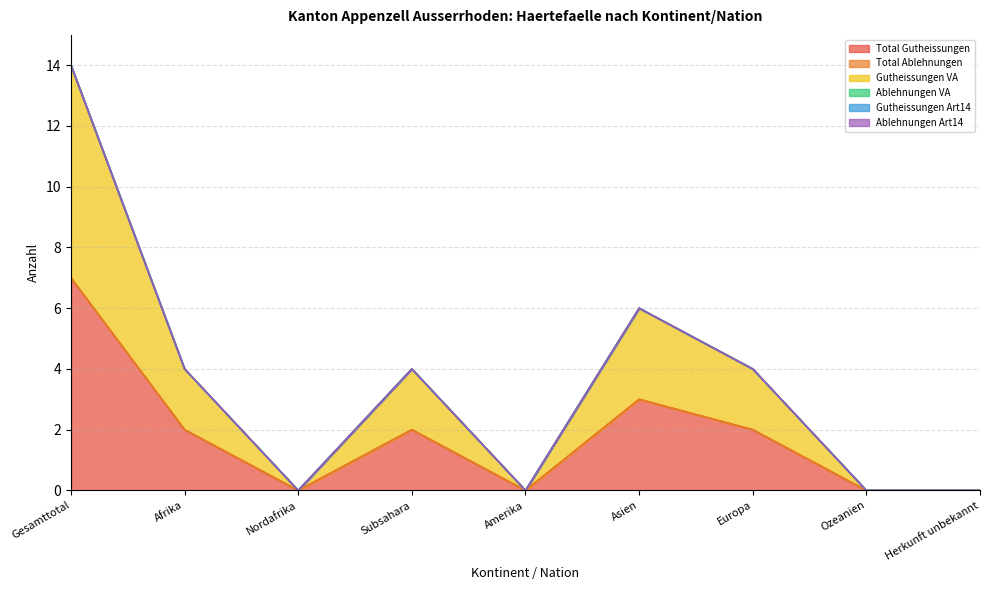

Reading right to left, what are all the values shown in this chart?

Total Gutheissungen: 0	0	2	3	0	2	0	2	7
Total Ablehnungen: 0	0	0	0	0	0	0	0	0
Gutheissungen VA: 0	0	2	3	0	2	0	2	7
Ablehnungen VA: 0	0	0	0	0	0	0	0	0
Gutheissungen Art14: 0	0	0	0	0	0	0	0	0
Ablehnungen Art14: 0	0	0	0	0	0	0	0	0